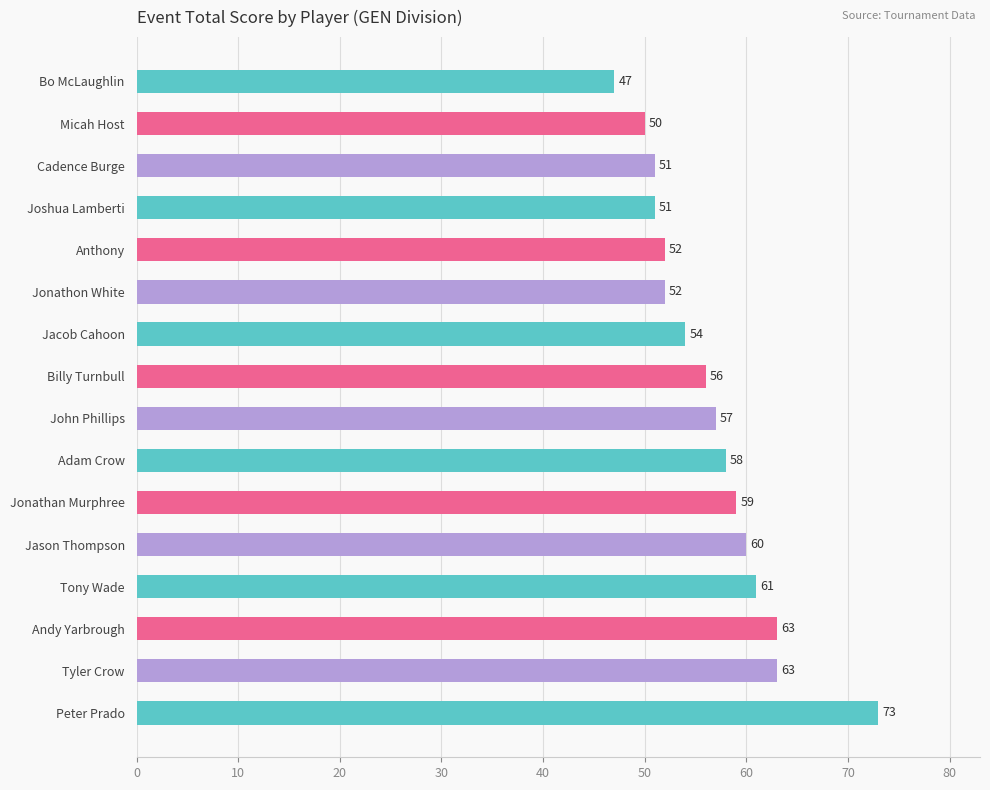

True or false: the data shows 13 at Jonathon White.

False